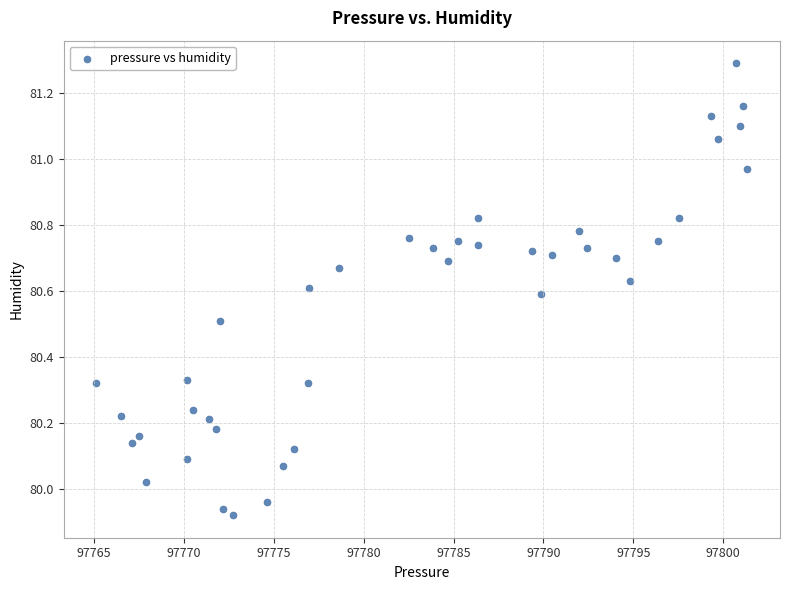

What is the range of X values (max minus min)?

36.2